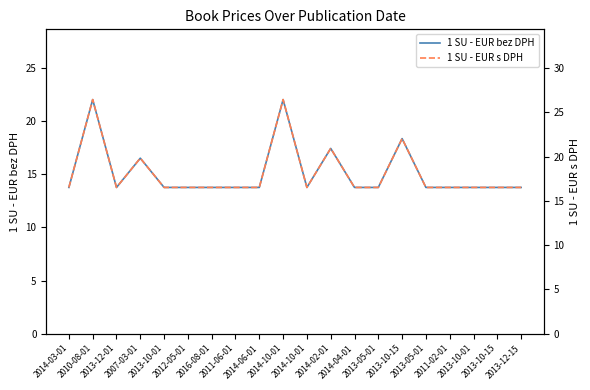

True or false: 1 SU - EUR bez DPH and 1 SU - EUR s DPH intersect in this chart.

False